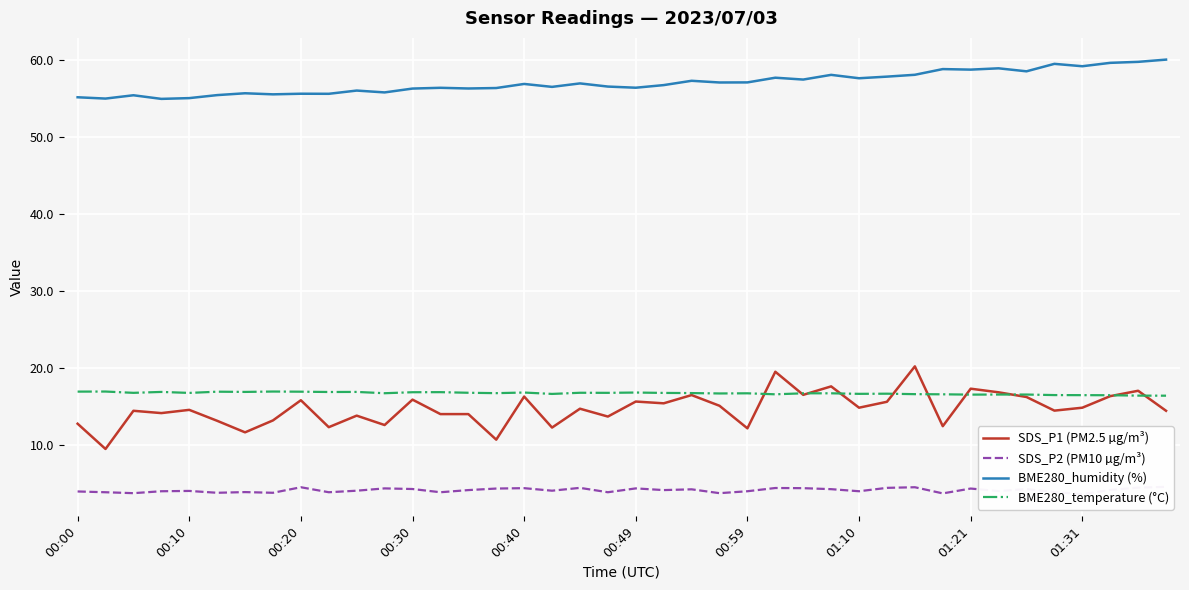

How many categories are shown in the chart?

40